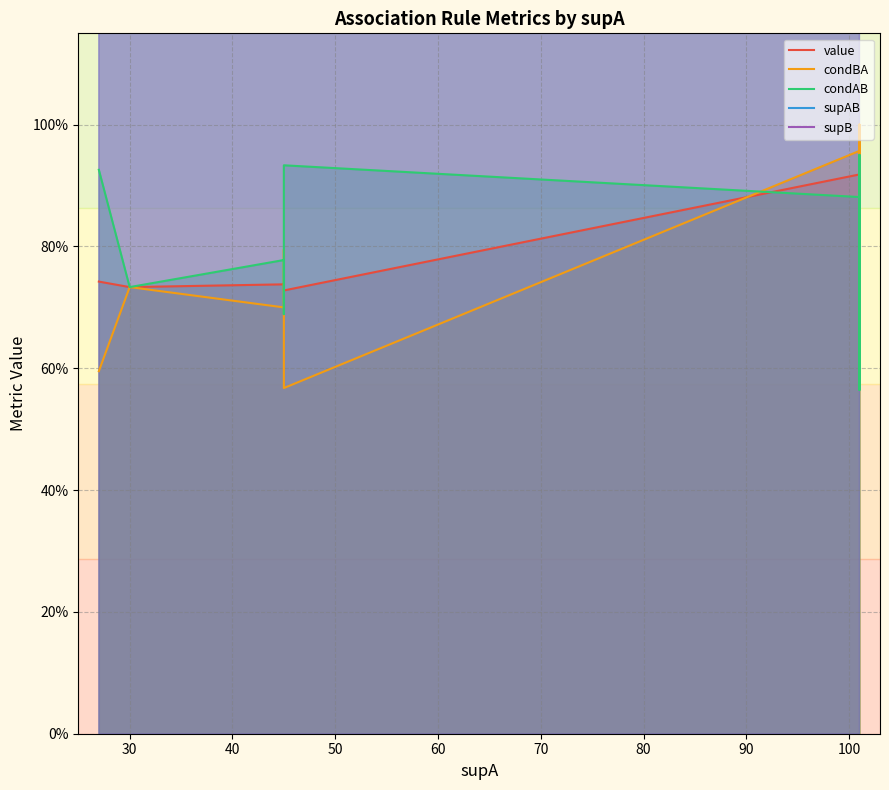

Between 70 and 50, which is larger?

70